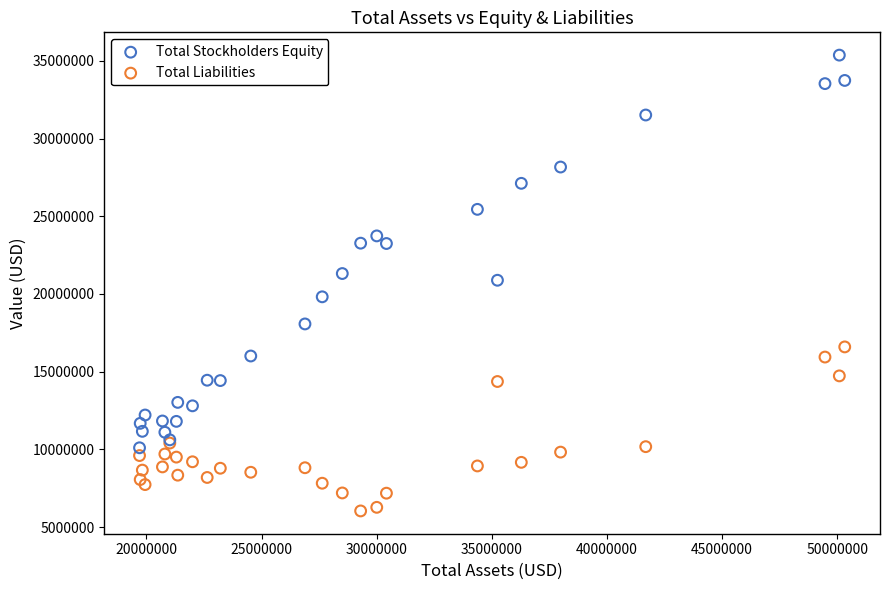

Which series contains the lowest Y value?

Total Liabilities